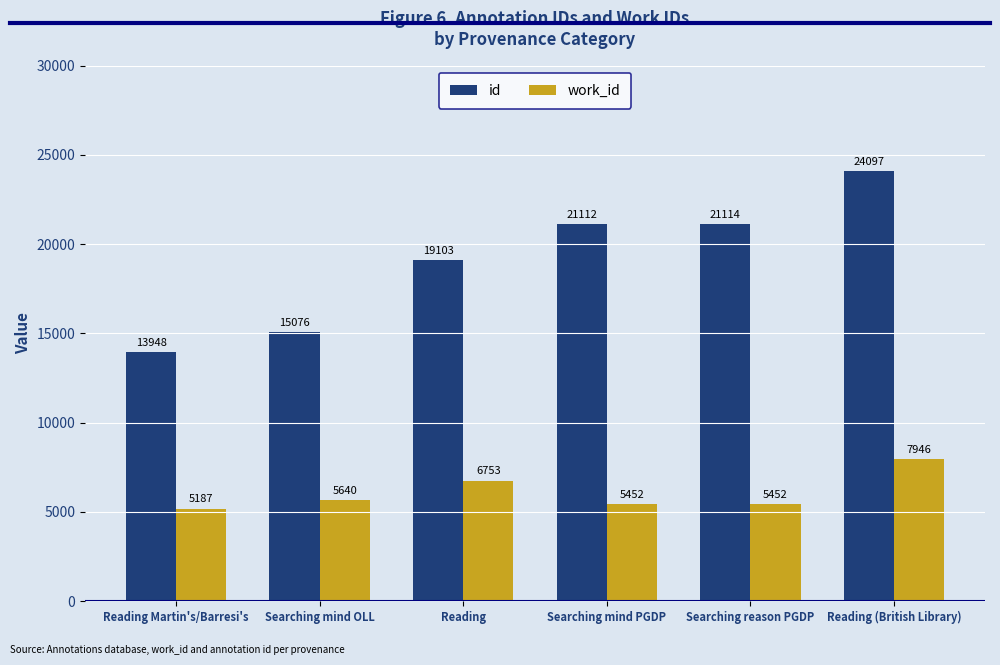

What is the smallest value displayed?

5187